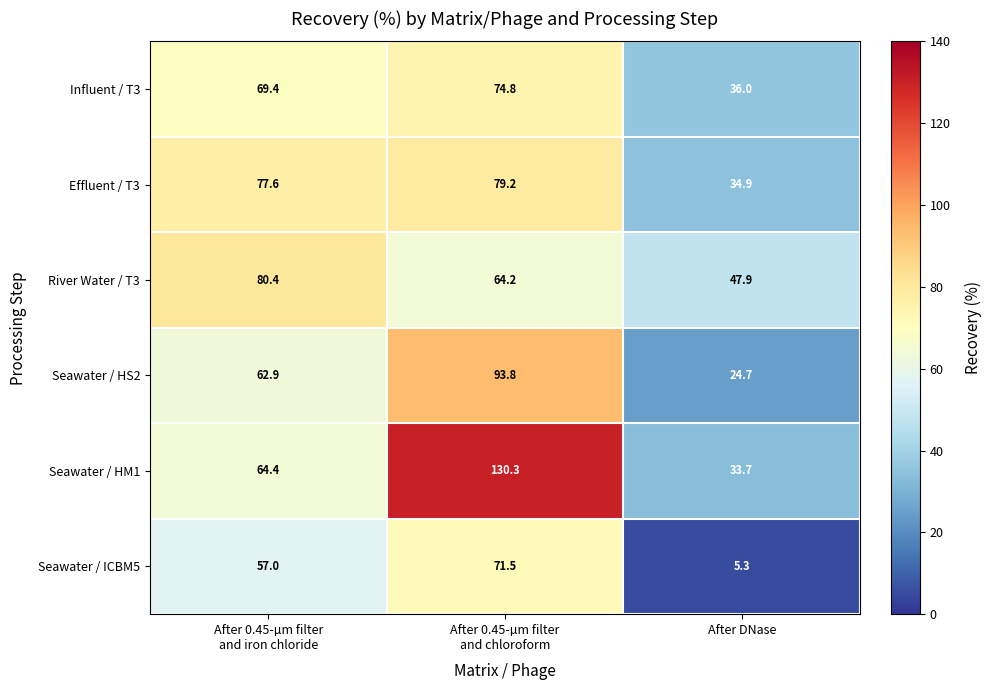

At which category is the sum across all series the highest?

After 0.45-µm filter
and chloroform